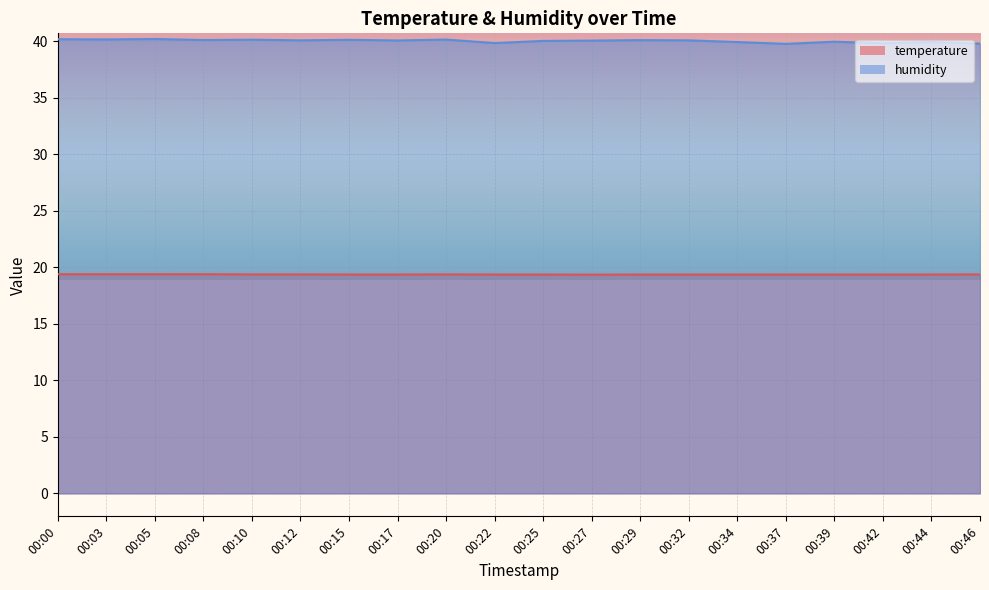

How many categories are shown in the chart?

20